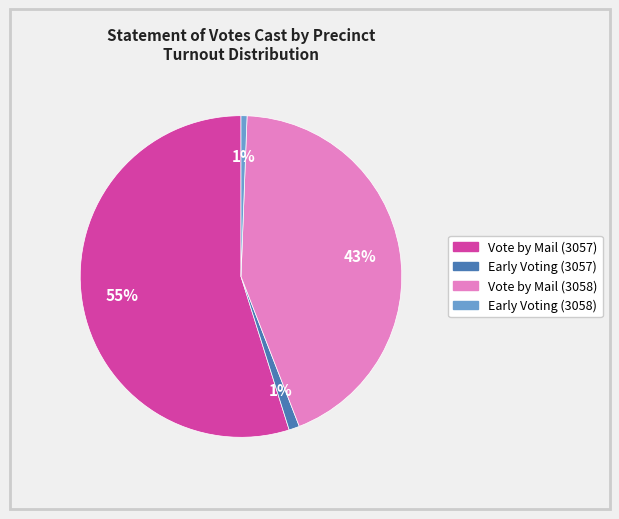

How many segments does this pie chart have?

4